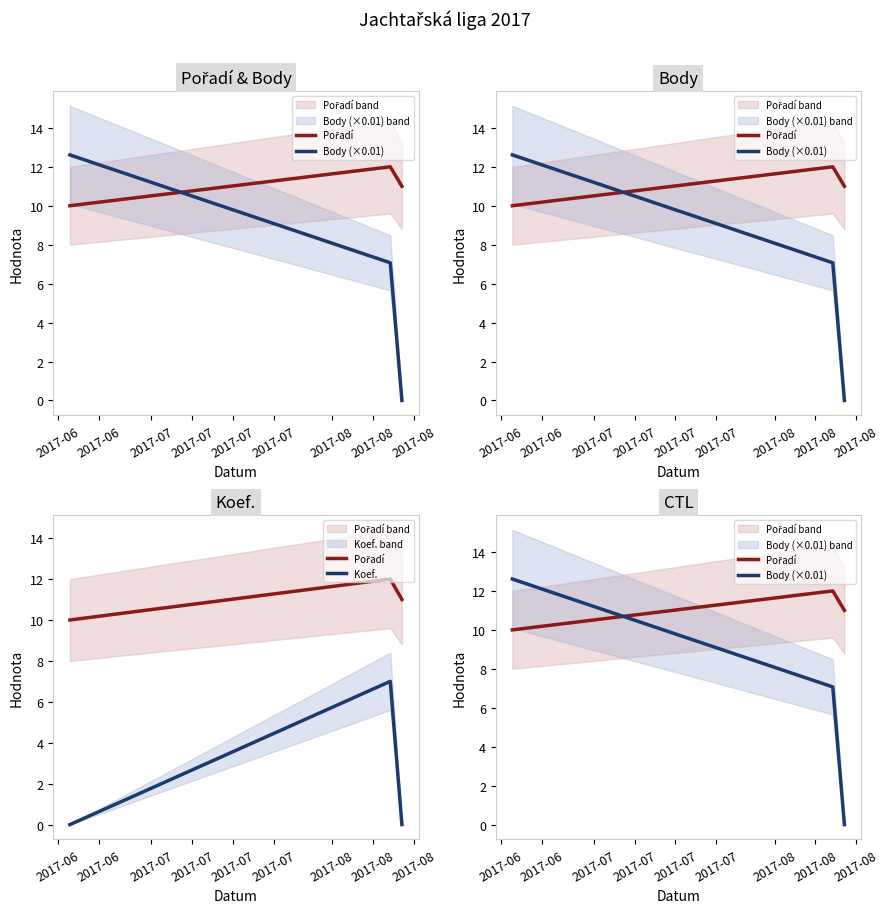

What is the difference between the maximum and minimum values in the Koef. series?

7.0